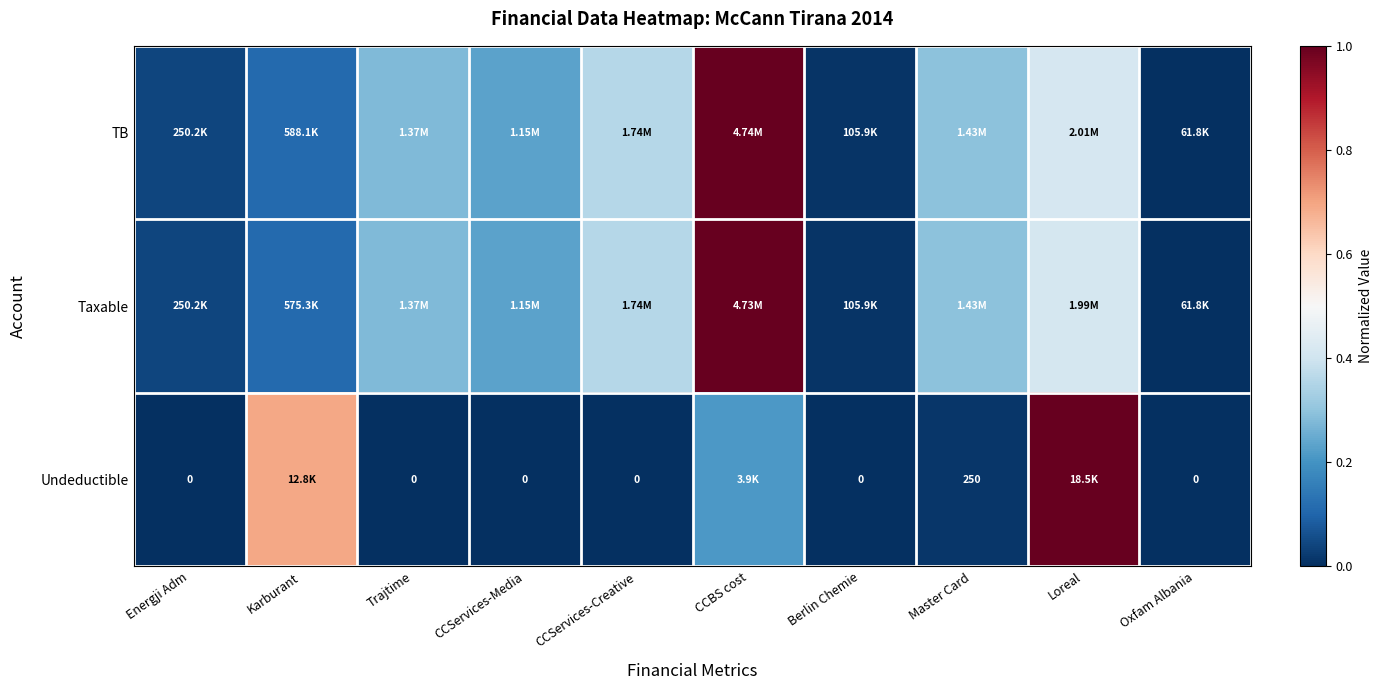

Which has a higher value, Energji Adm or CCBS cost?

CCBS cost